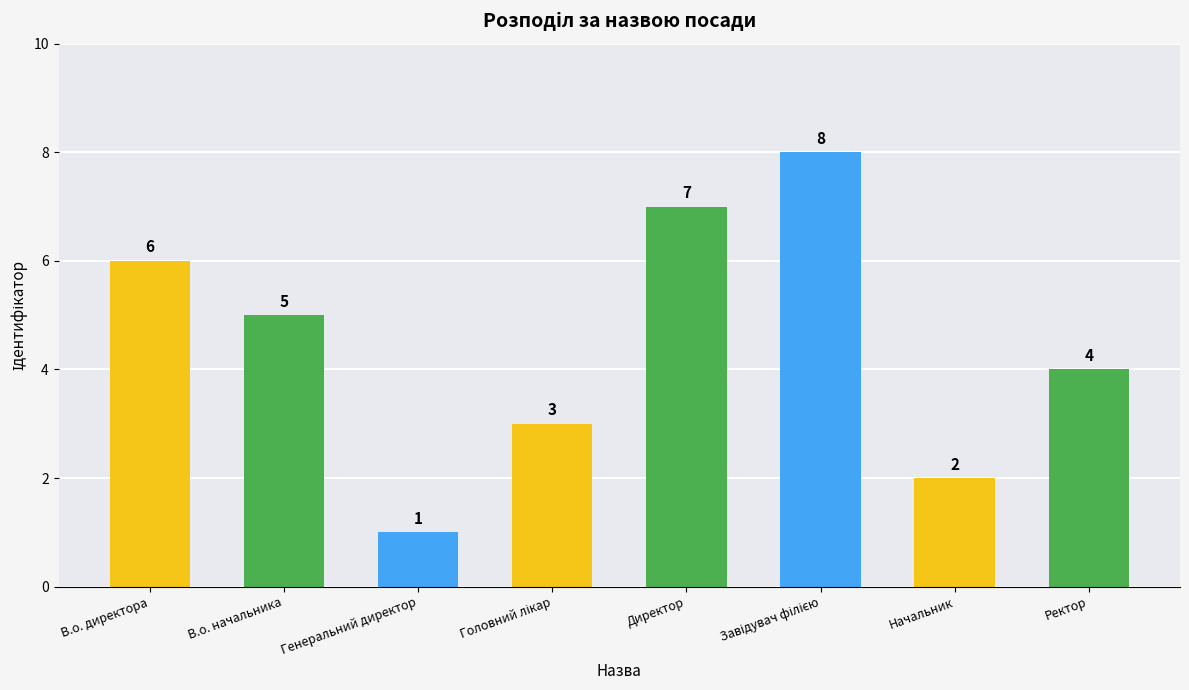

At which label does the data first exceed 5?

В.о. директора